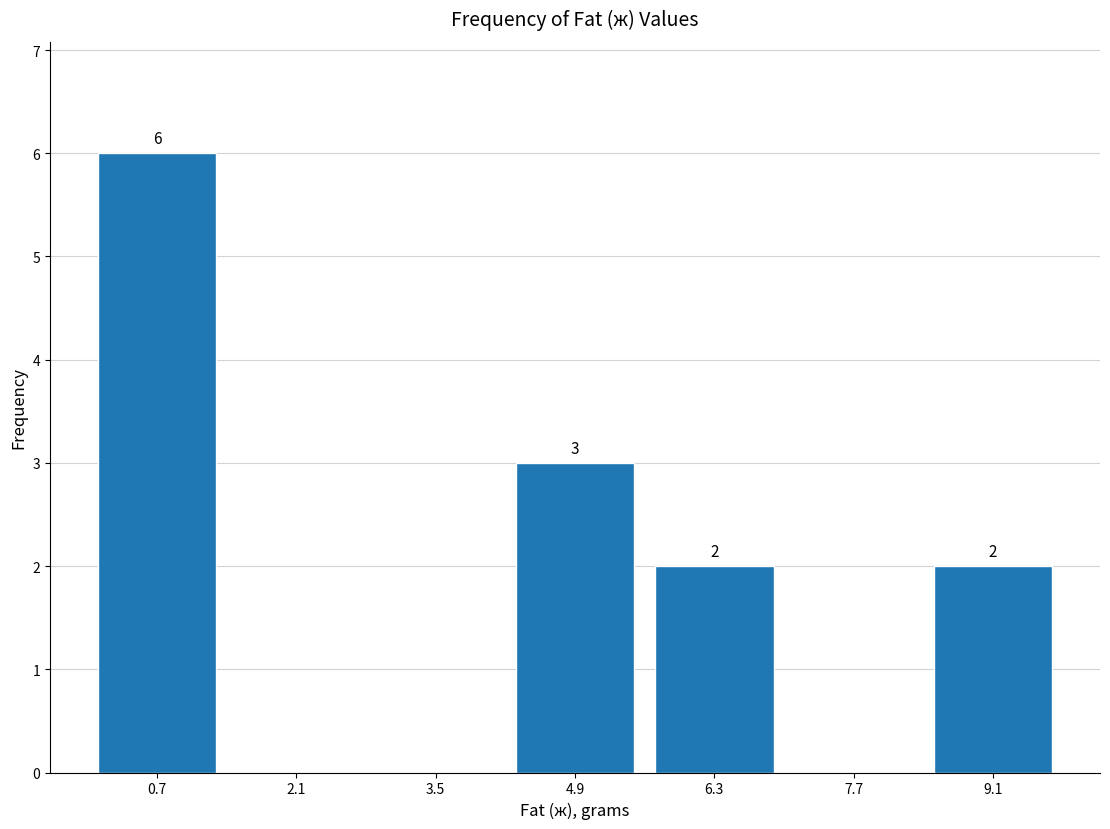

Which range on the x-axis has the tallest bar?

0.0 to 1.4